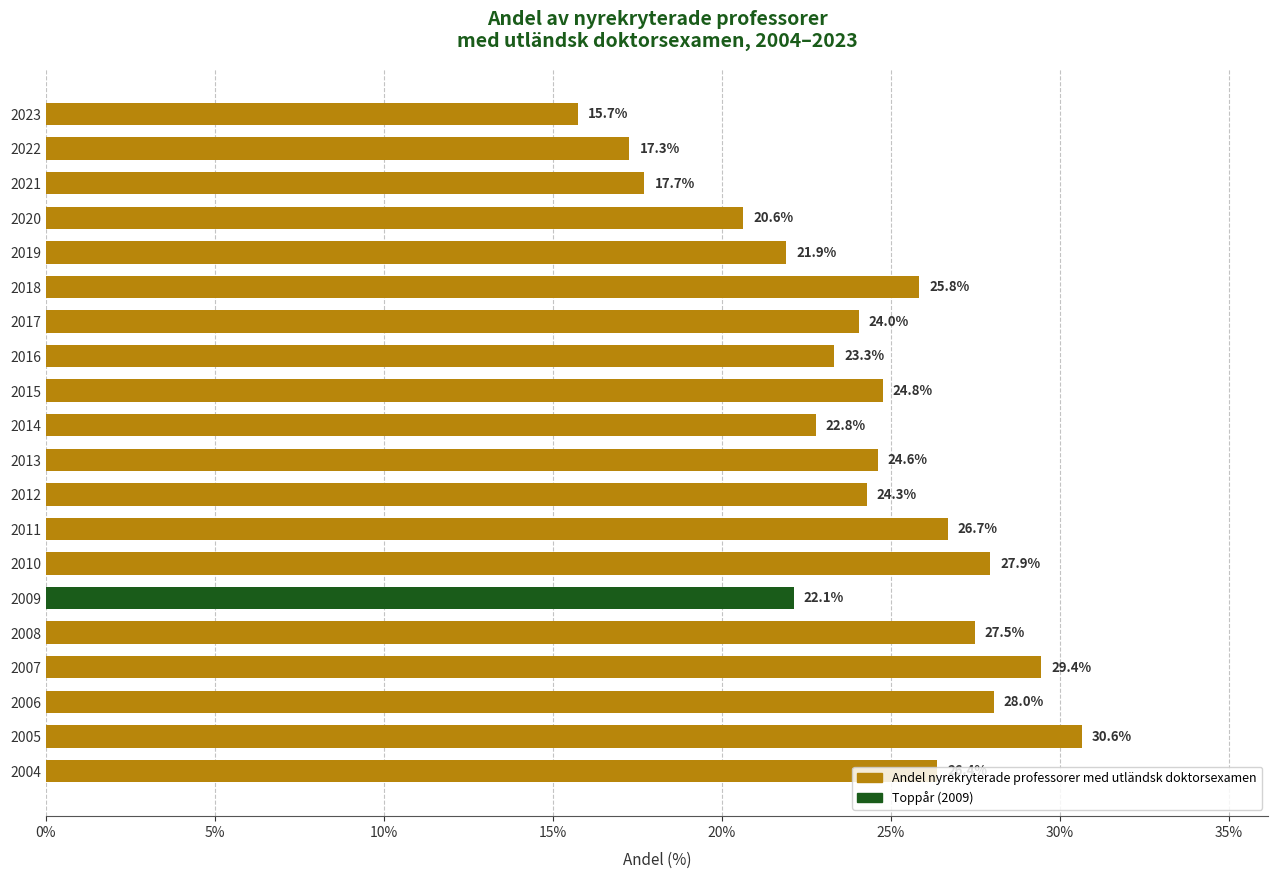

Where is the data nearest to the value 23?

2014